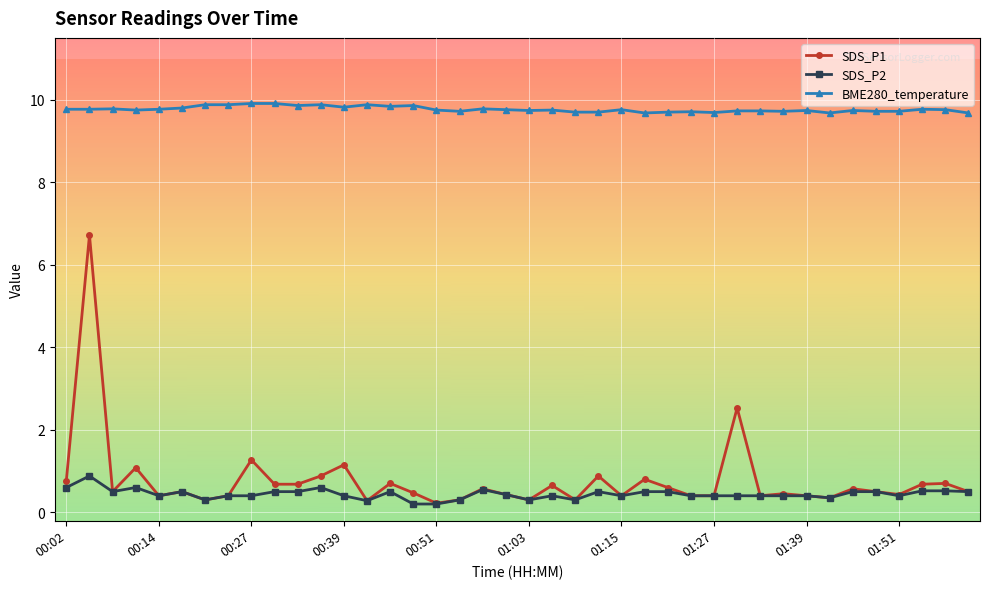

How many categories are shown in the chart?

40